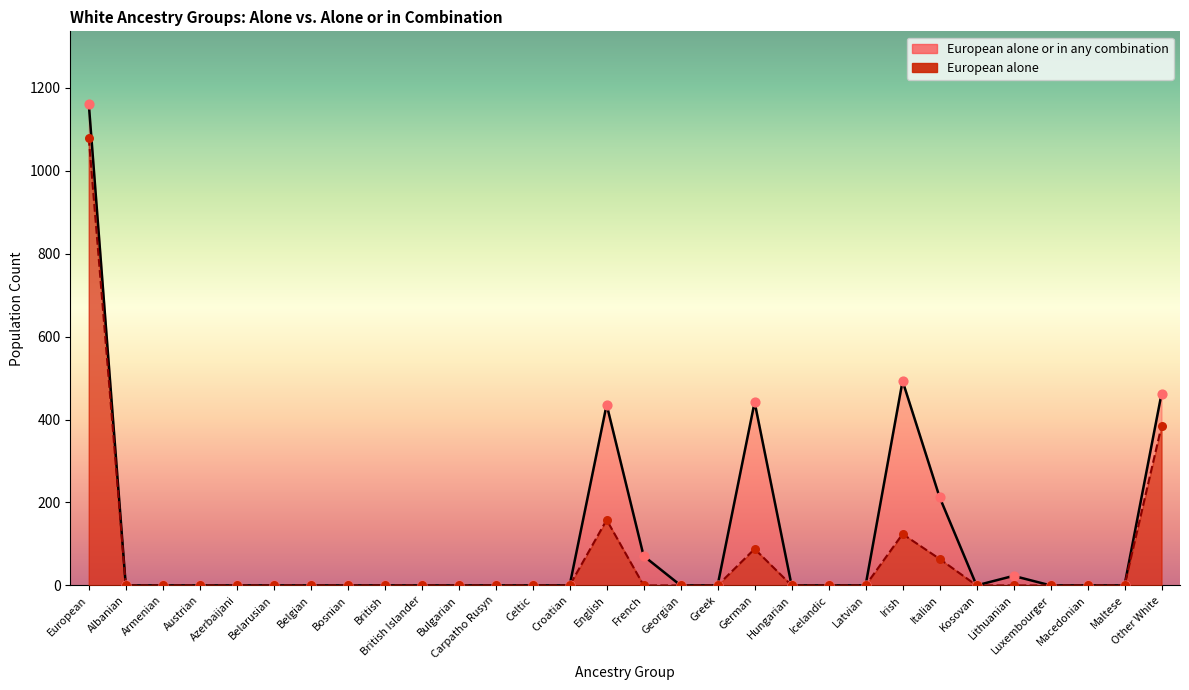

Is the value of European alone or in any combination at French greater than the value of European alone at Austrian?

Yes